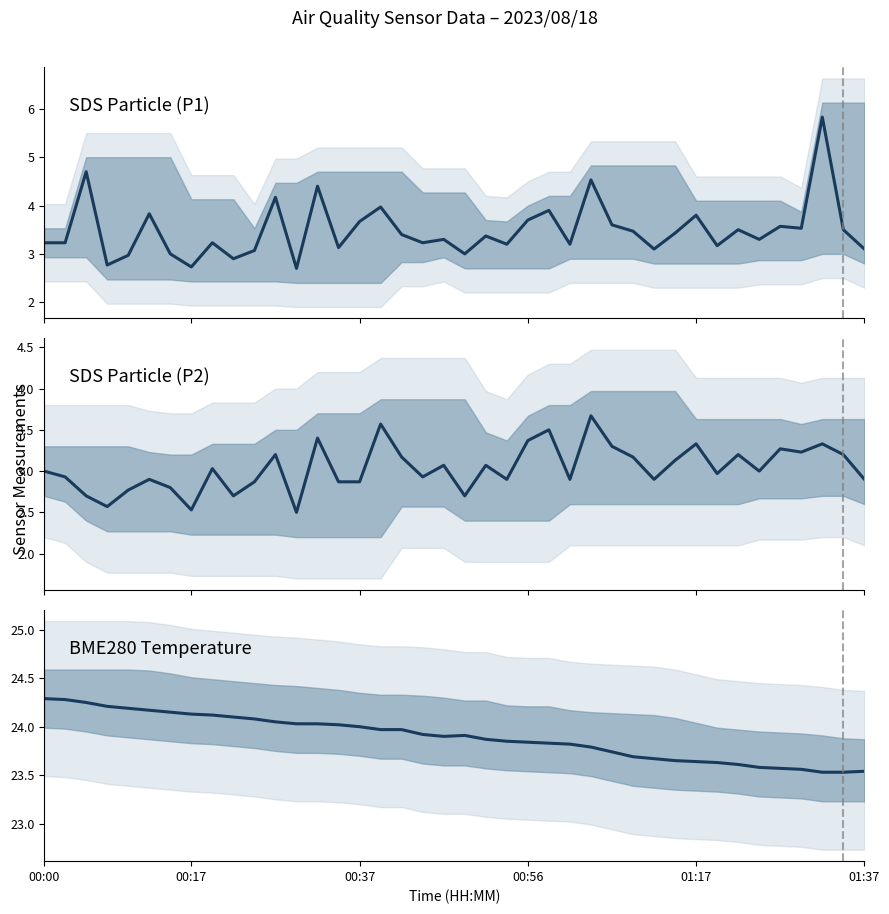

What is the difference between the maximum and second lowest values in the SDS Particle (P1) series?

3.1